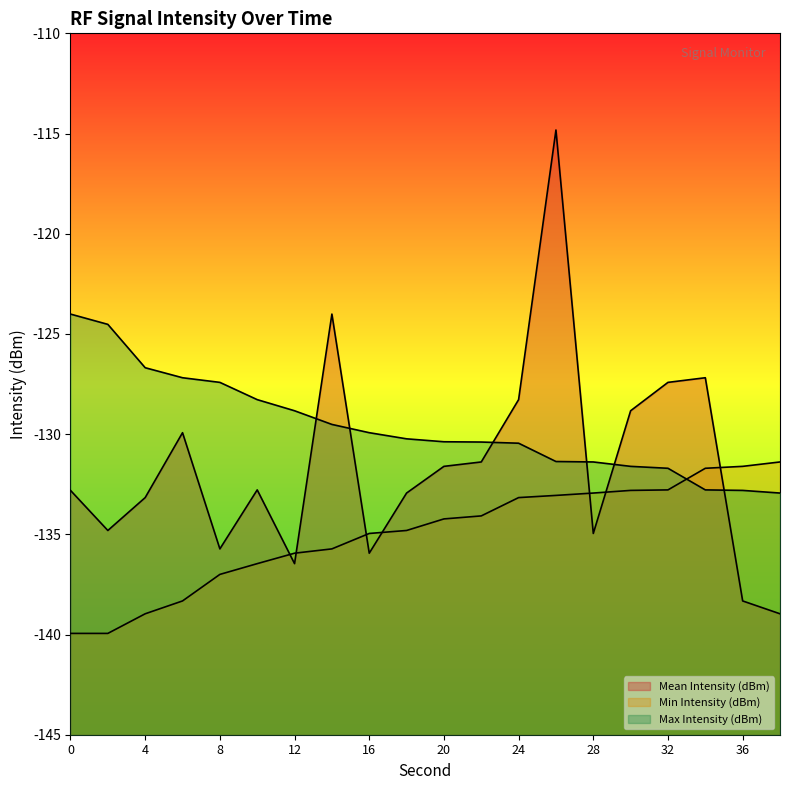

What is the smallest value displayed?

-139.9